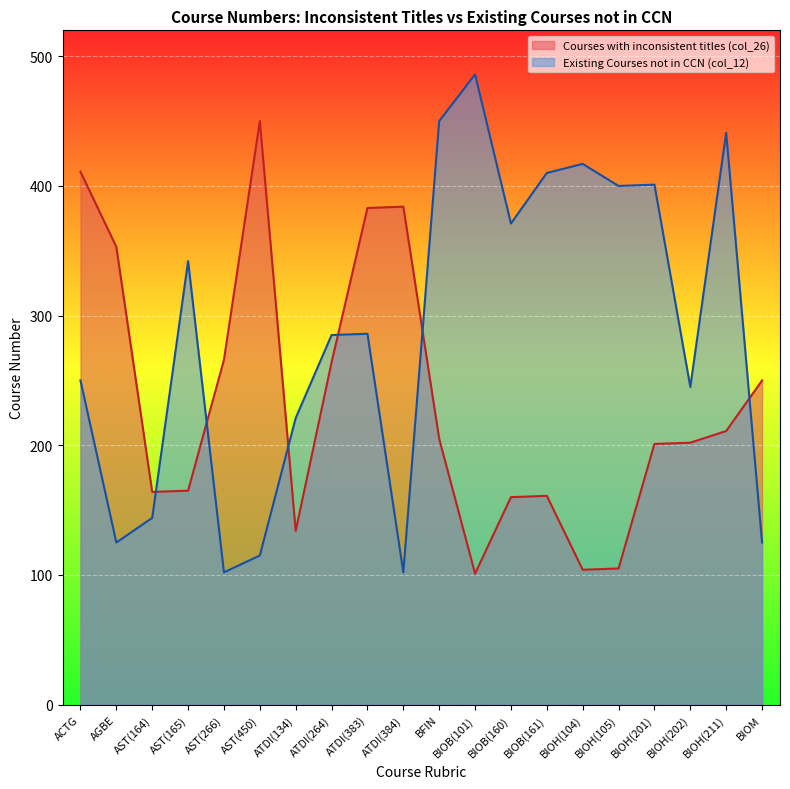

How many interior local valleys does the Existing Courses not in CCN (col_12) series have?

6